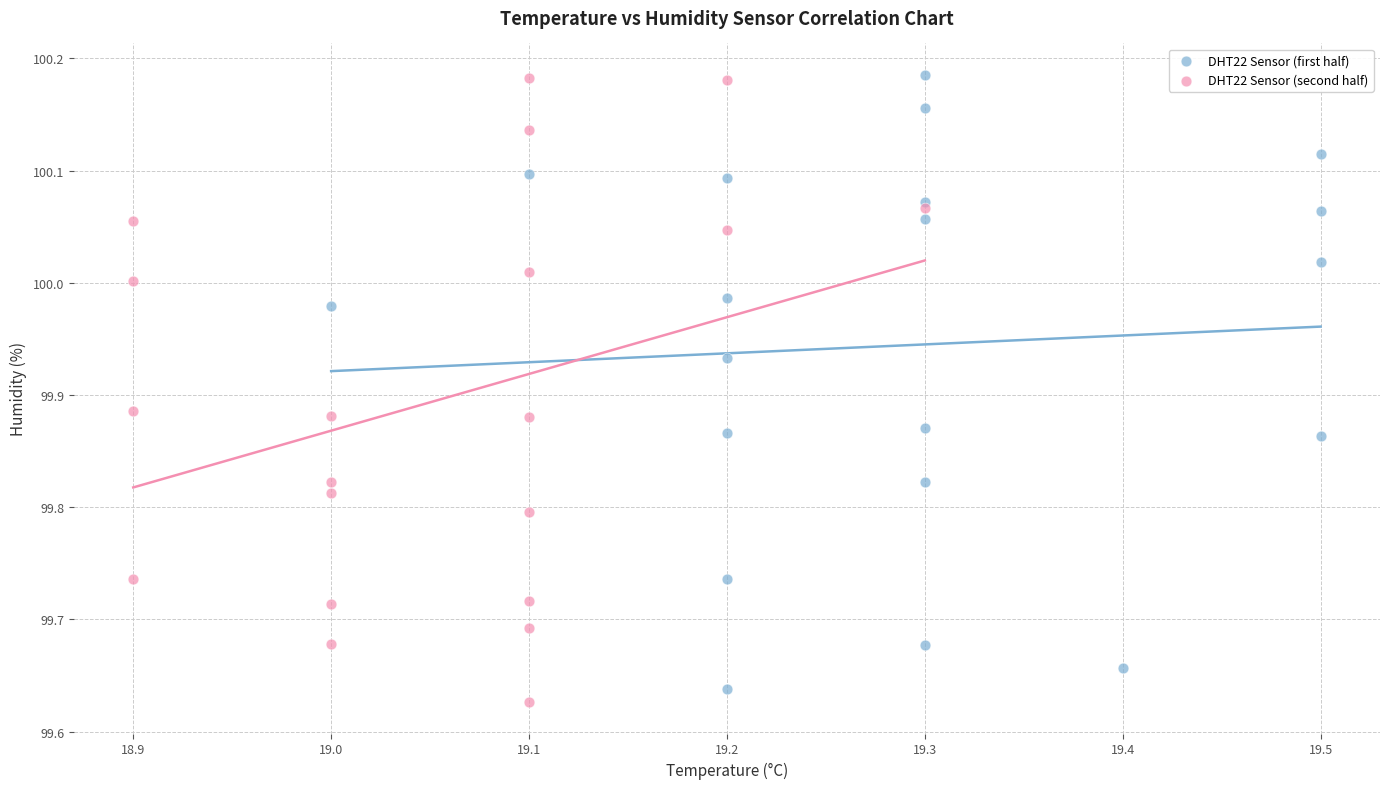

What are all the series names shown in the legend?

DHT22 Sensor (first half), DHT22 Sensor (second half)